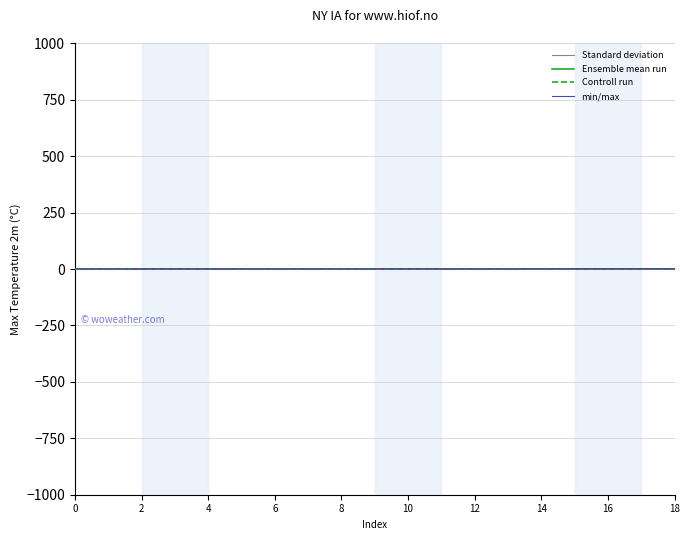

True or false: Standard deviation has more than 2 points higher than both neighbors.

False